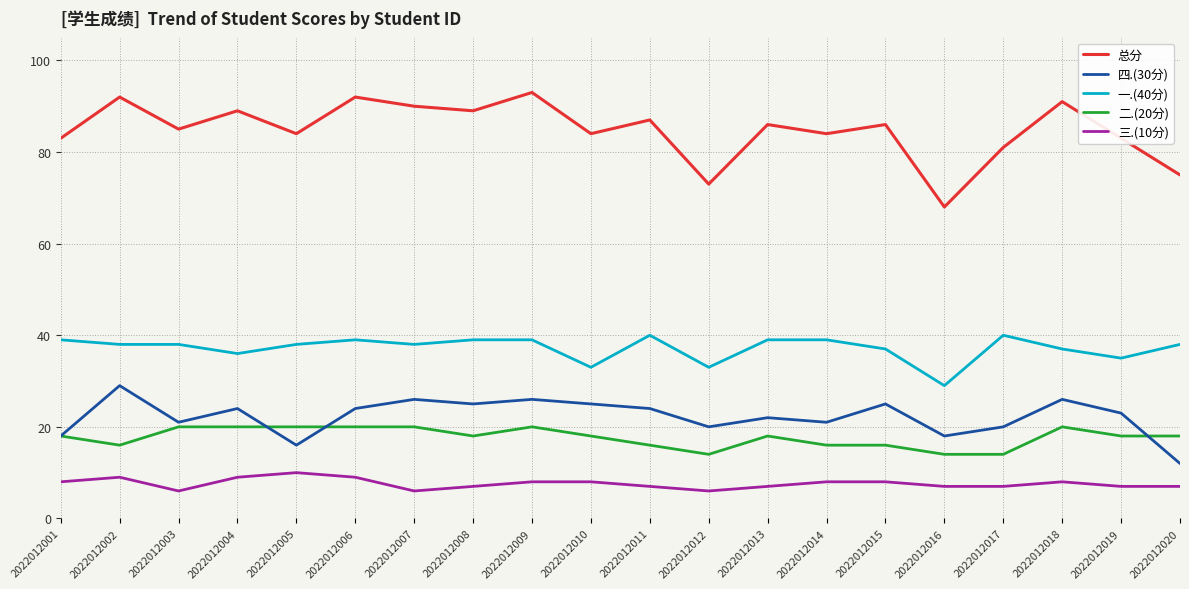

What is the smallest value displayed?

6